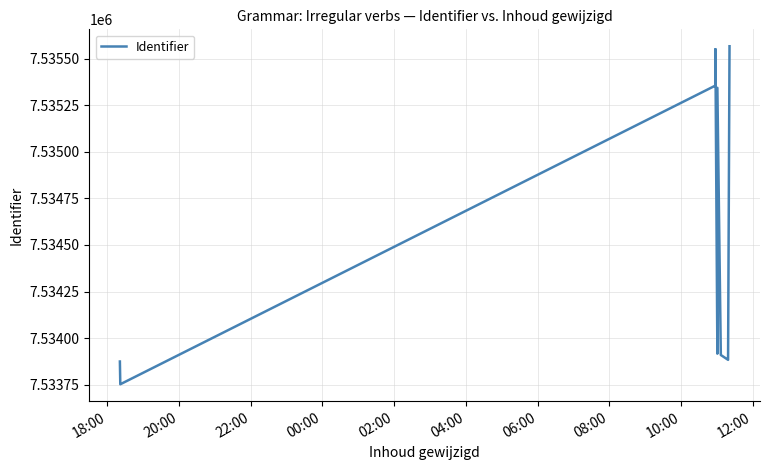

Reading left to right, transcribe all the data shown in this chart.

7533875	7533753	7535355	7535451	7535465	7535480	7535483	7535499	7535502	7535535	7535550	7535520	7533917	7535343	7533910	7533884	7533893	7535566